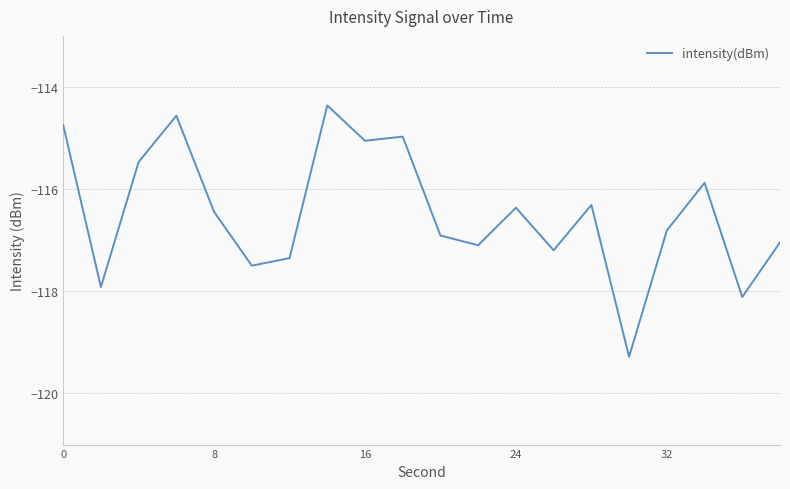

What is the difference between the second highest and minimum values?

4.7